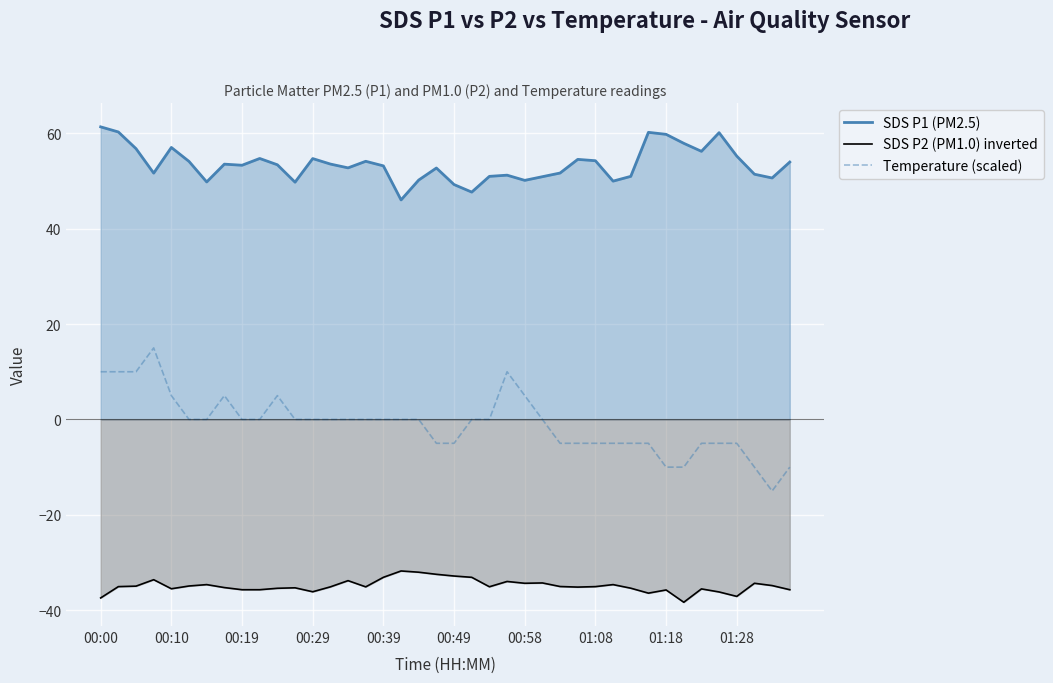

What is the total value across all series at 13?

18.4